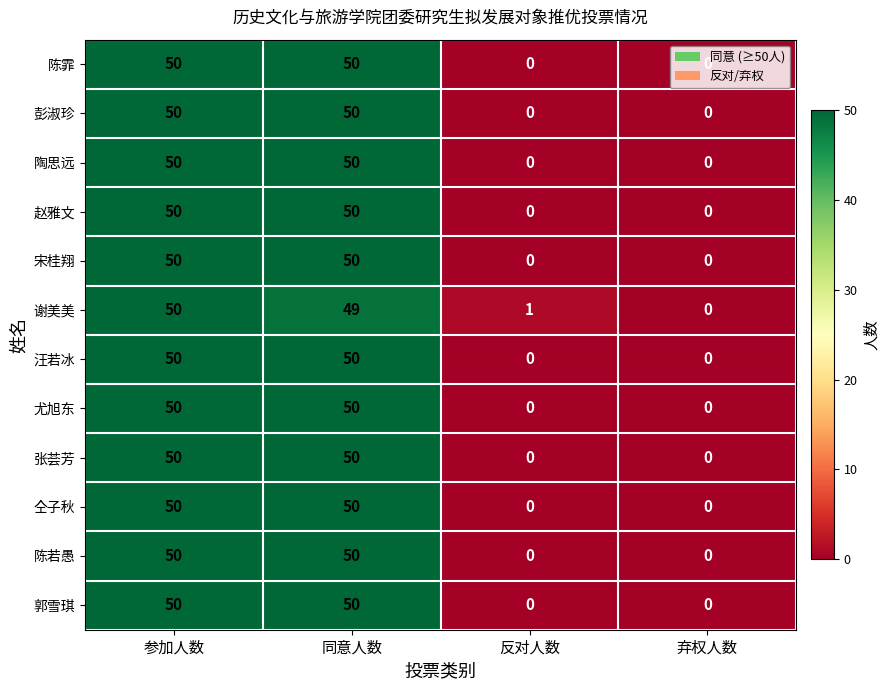

What is the difference between the second highest and second lowest values in the 仝子秋 series?

50